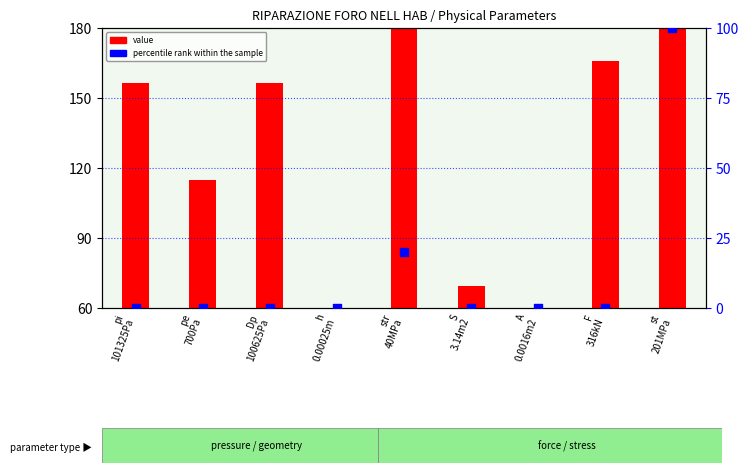

Is the value of percentile rank within the sample at F
316kN greater than the value of value at pi
101325Pa?

No